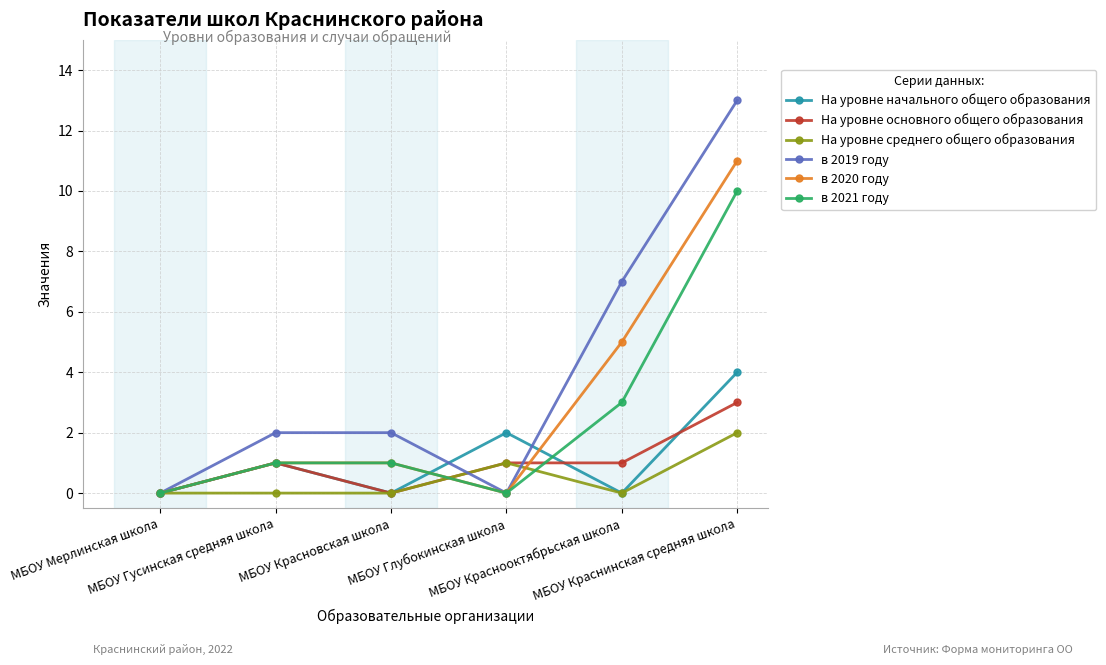

The в 2021 году series shows -4 at МБОУ Глубокинская школа. True or false?

False